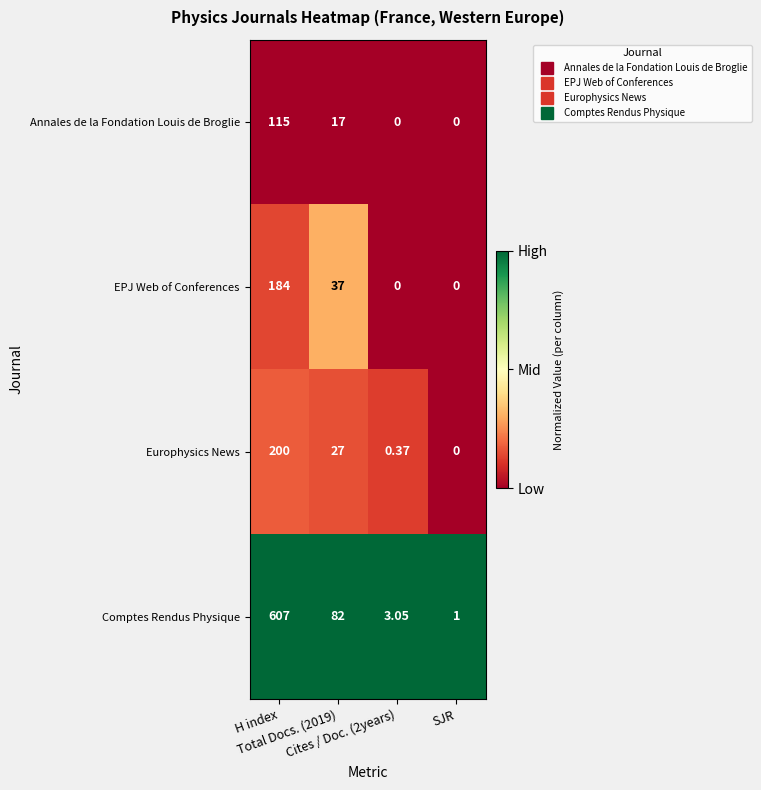

List the series in order of their peak value, highest first.

Comptes Rendus Physique, Europhysics News, EPJ Web of Conferences, Annales de la Fondation Louis de Broglie